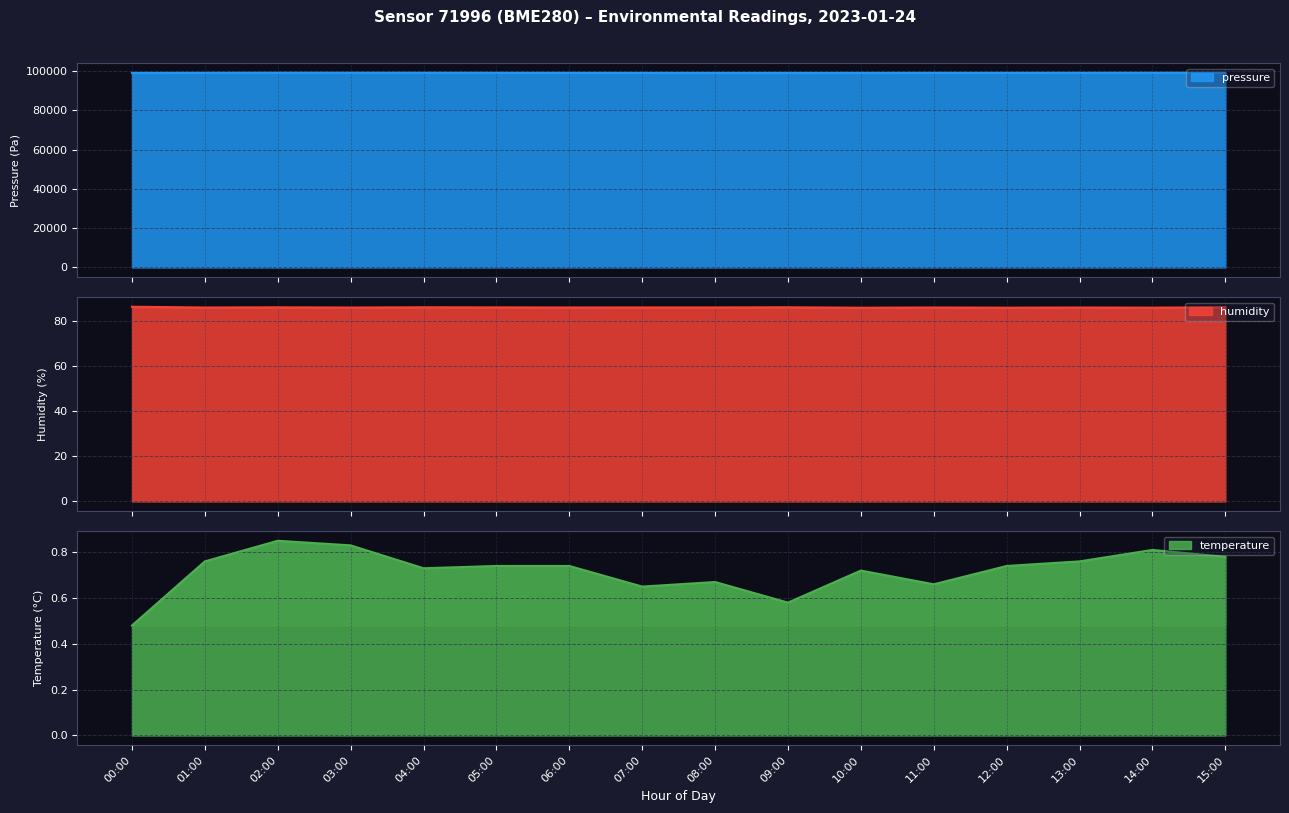

At which category does pressure reach its first local peak?

03:00